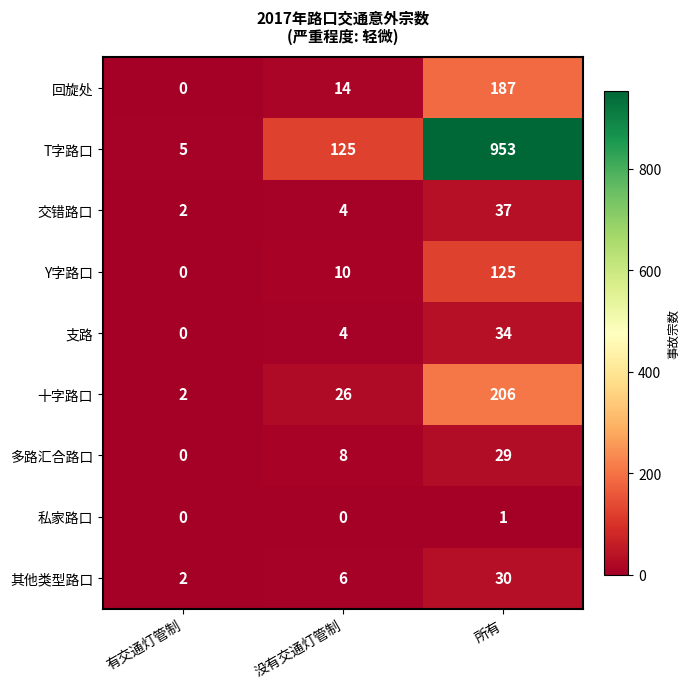

Rank the series by their maximum value, from highest to lowest.

T字路口, 十字路口, 回旋处, Y字路口, 交错路口, 支路, 其他类型路口, 多路汇合路口, 私家路口